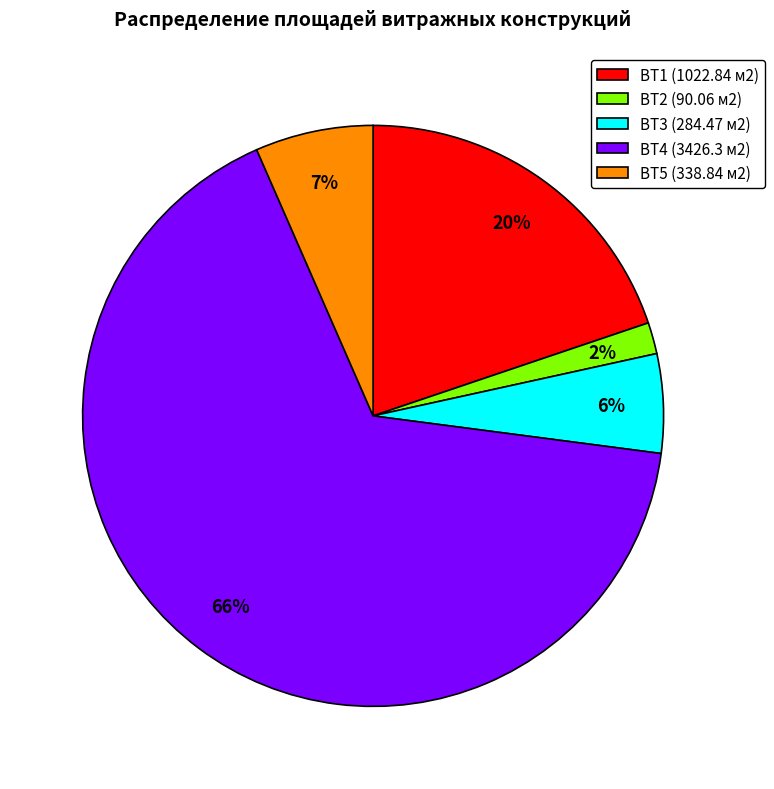

Which slice is the smallest?

ВТ2 (90.06 м2)